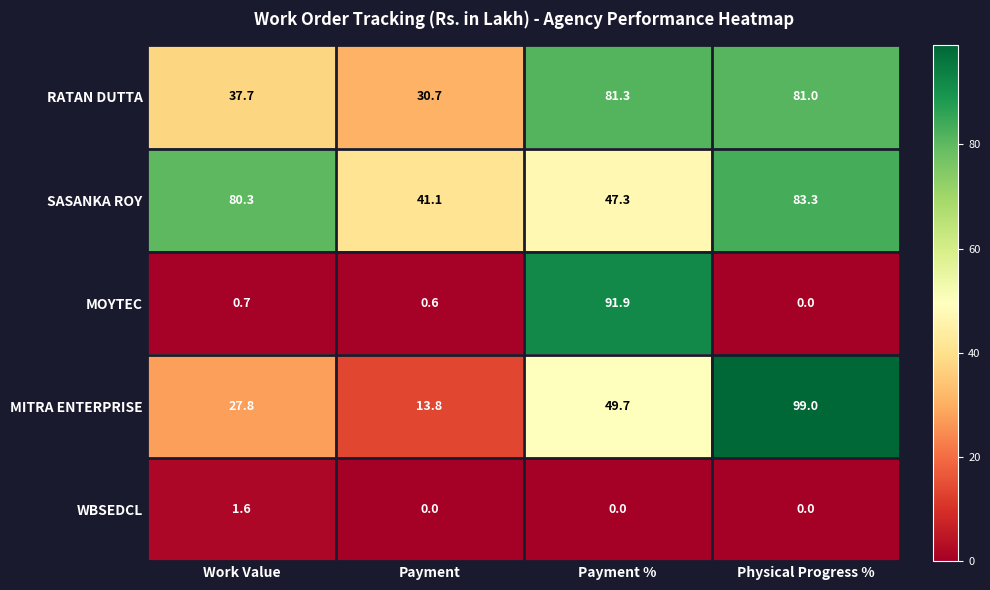

Reading left to right, transcribe all the data shown in this chart.

RATAN DUTTA: 37.7	30.7	81.3	81.0
SASANKA ROY: 80.3	41.1	47.3	83.3
MOYTEC: 0.7	0.6	91.9	0.0
MITRA ENTERPRISE: 27.8	13.8	49.7	99.0
WBSEDCL: 1.6	0.0	0.0	0.0